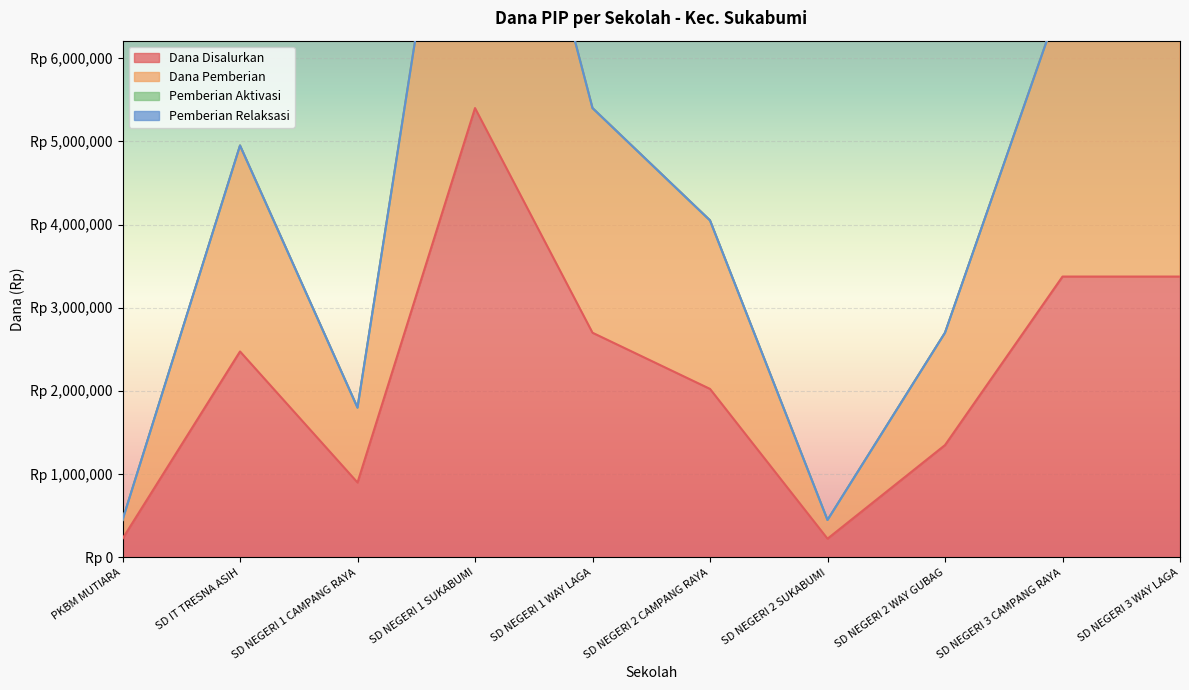

What is the highest value of the Dana Pemberian series?

10800000